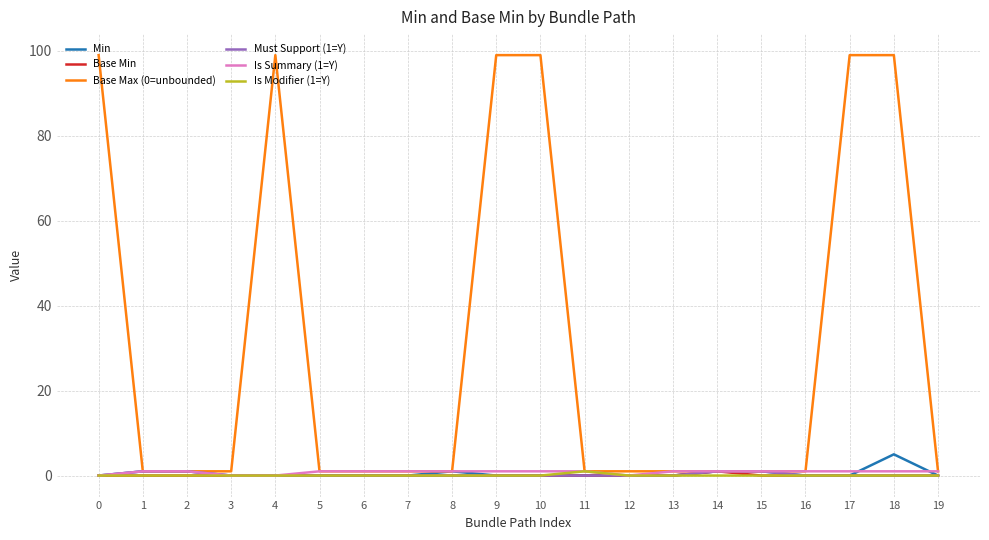

Which series has the largest range (max minus min)?

Base Max (0=unbounded)